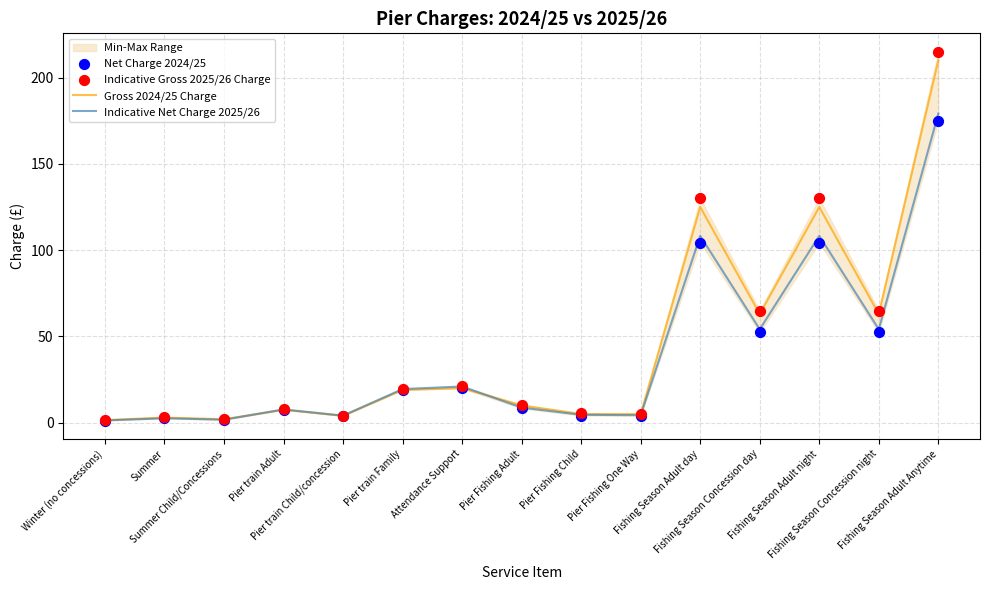

Which series reaches the minimum Y coordinate?

Net Charge 2024/25